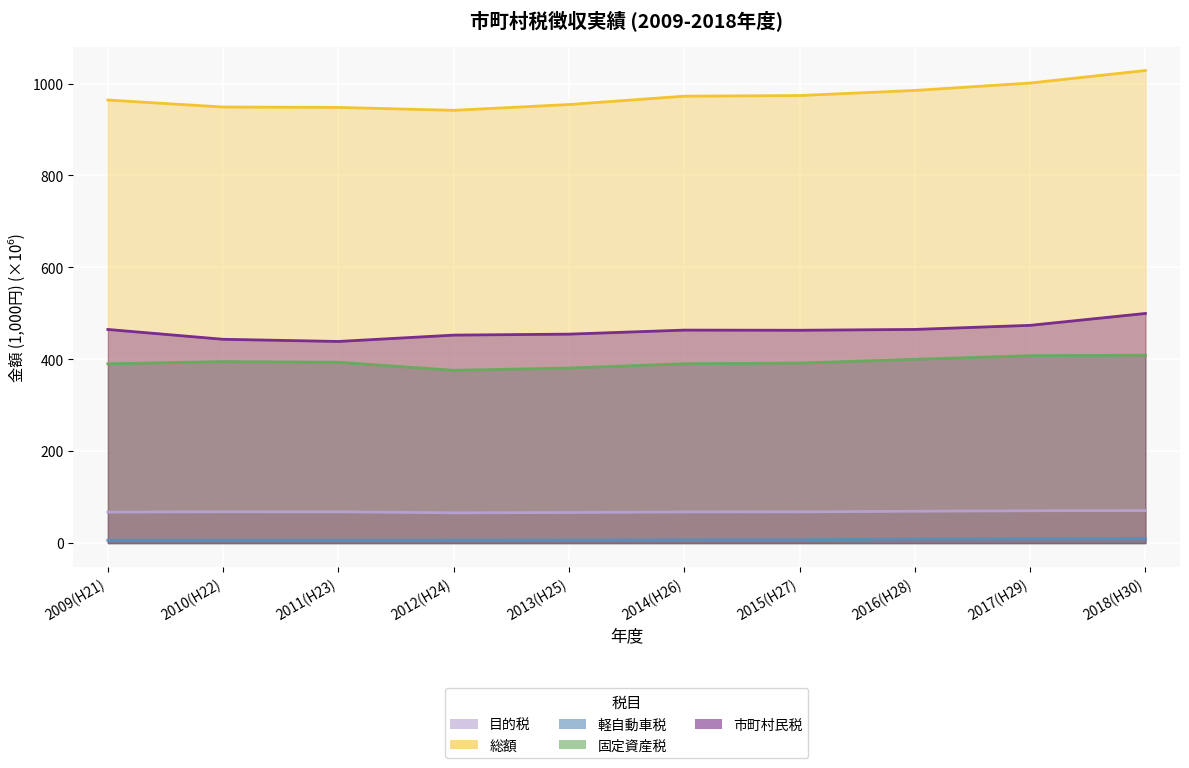

True or false: 市町村民税 and 目的税 intersect in this chart.

False